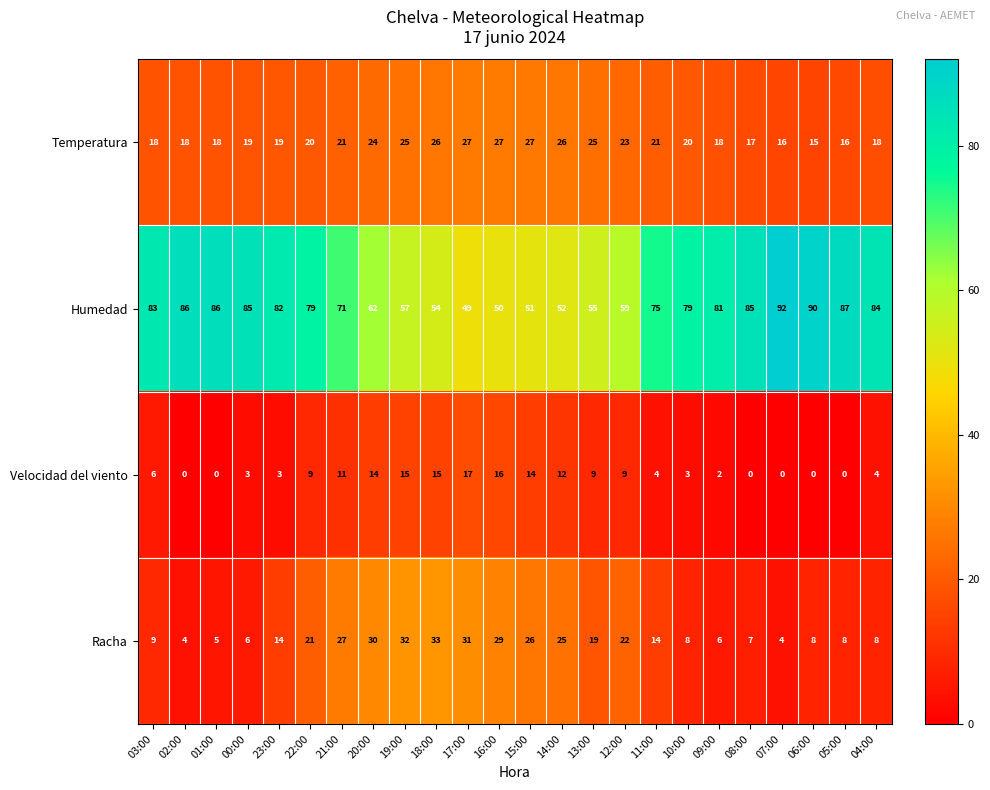

What is the sum of the Racha values at 14:00 and 01:00?

30